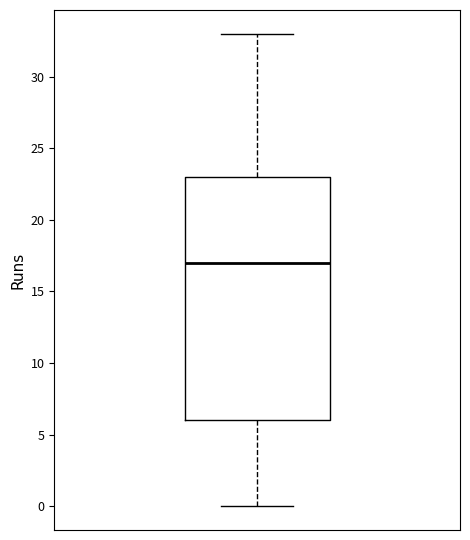

Read this box plot against the y-axis: the position of the median line, the range covered by the box, and the ends of both whiskers. The values are not printed on the chart, so give them approximately, as read against the axis.

median 17, box 6 to 23, whiskers 0 to 33